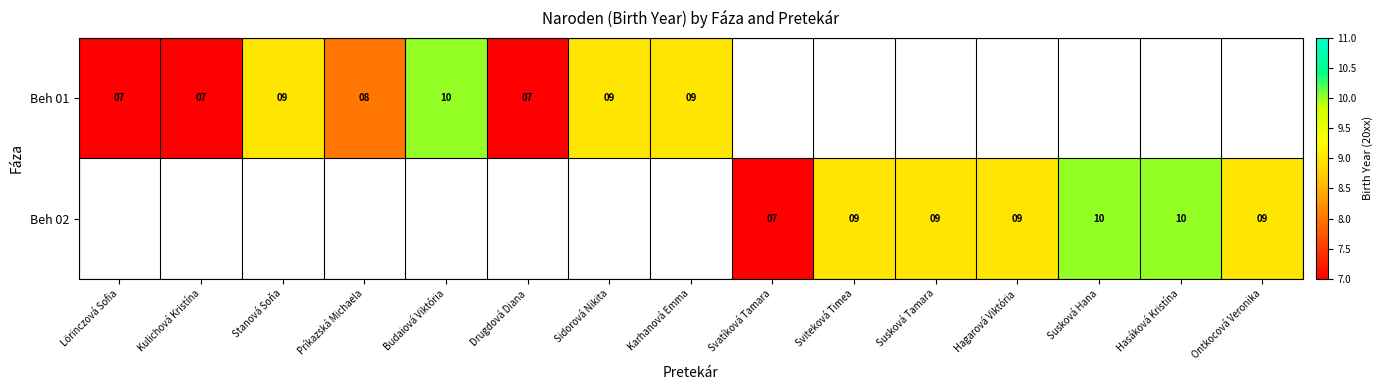

The Beh 01 series shows 8 at Príkazská Michaela. True or false?

True